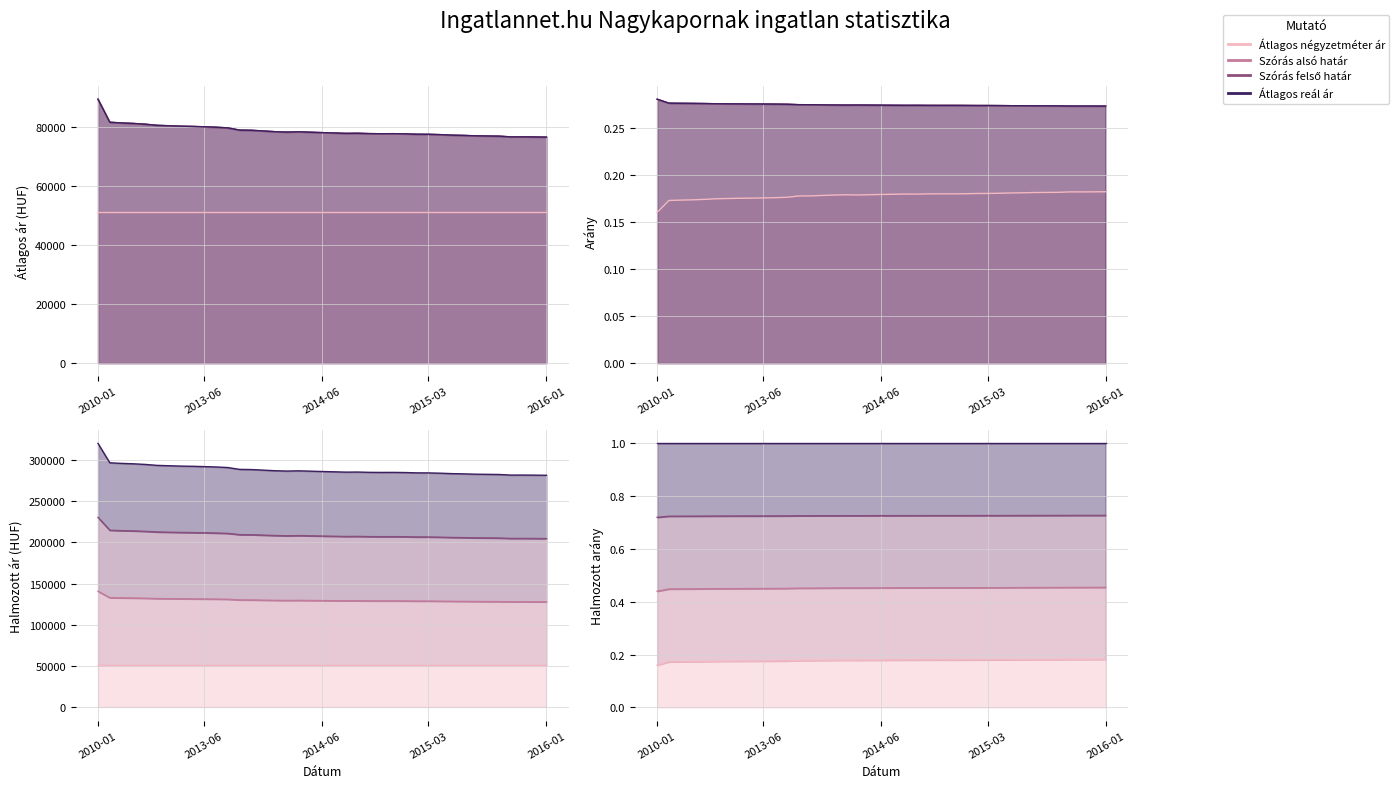

What is the sum of the Átlagos reál ár values at 2015-10 and 2015-04?

154379